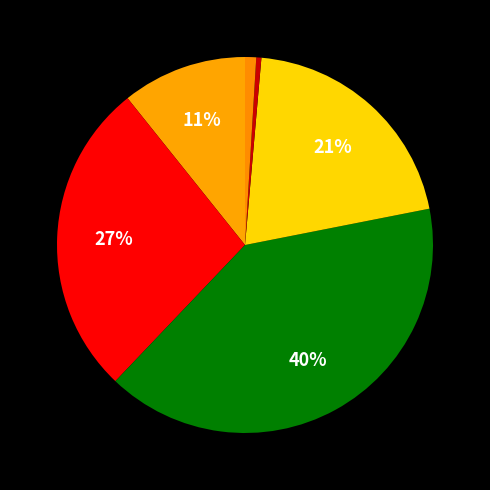

Rank the categories by value from highest to lowest.

Podatek od towarów i usług, Podatek dochodowy od osób fizycznych, Podatek akcyzowy, Podatek dochodowy od osób prawnych, Cła, Podatek od gier, Podatki zniesione